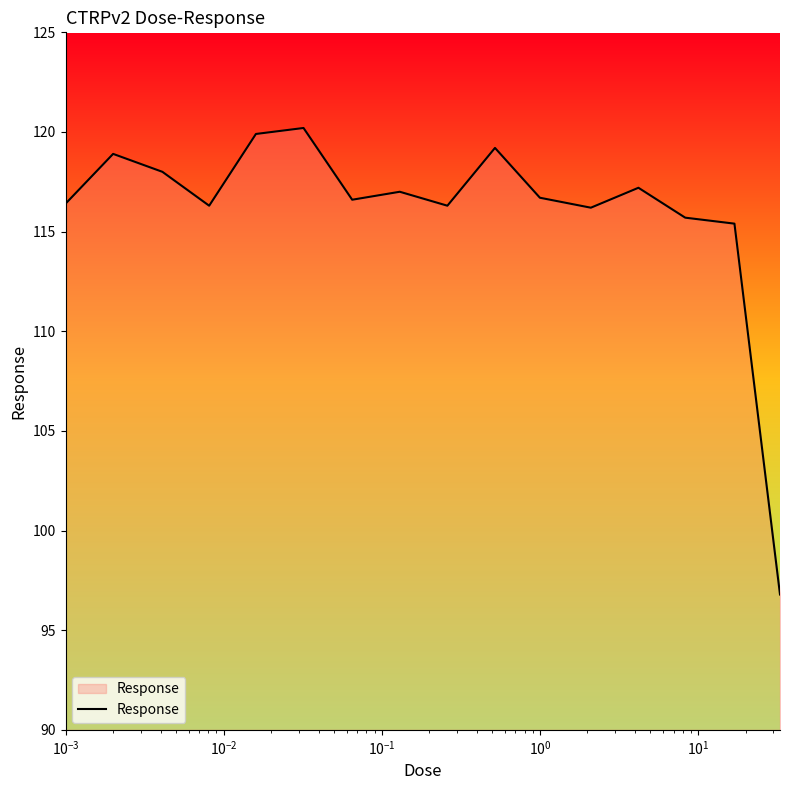

Does the chart display data point markers on the line(s)?

No